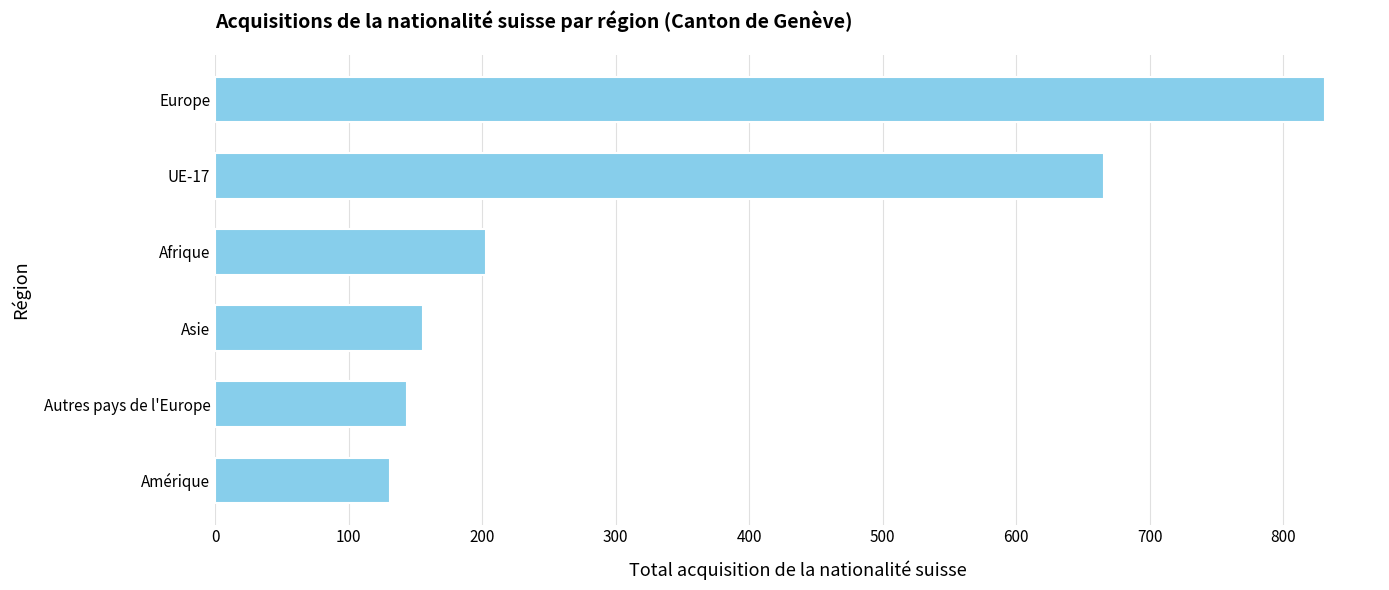

What is the sum of all values?

2131